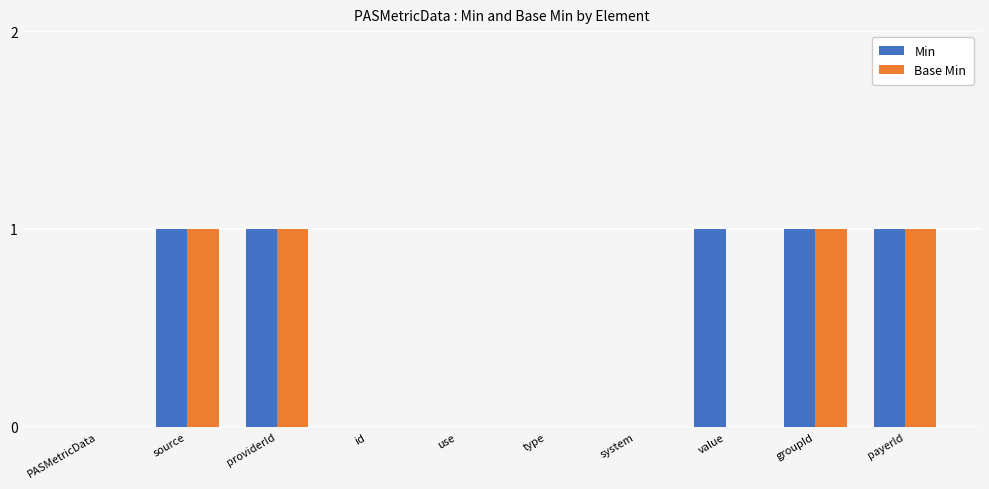

Is it true that Min equals 0 at use?

True